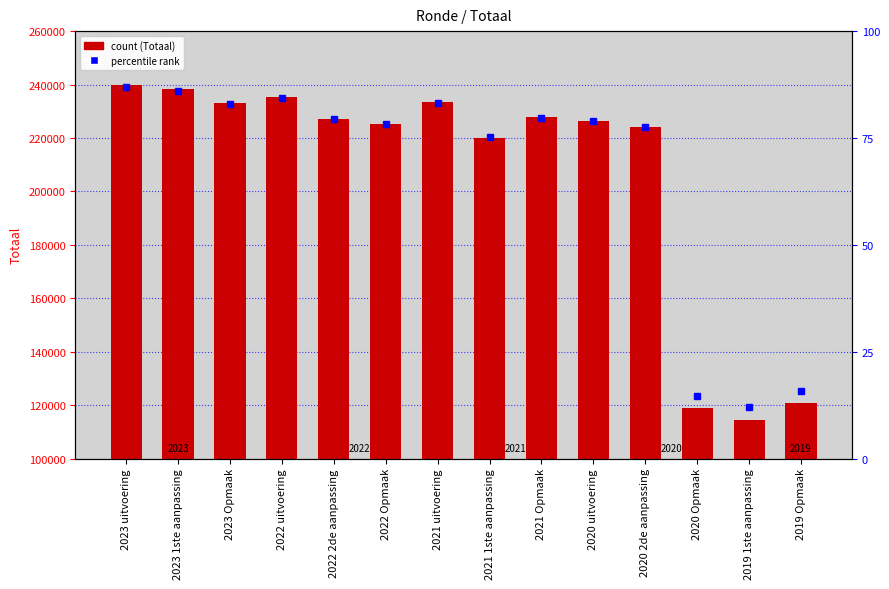

Rank the categories by value from highest to lowest.

2023 uitvoering, 2023 1ste aanpassing, 2022 uitvoering, 2021 uitvoering, 2023 Opmaak, 2021 Opmaak, 2022 2de aanpassing, 2020 uitvoering, 2022 Opmaak, 2020 2de aanpassing, 2021 1ste aanpassing, 2019 Opmaak, 2020 Opmaak, 2019 1ste aanpassing